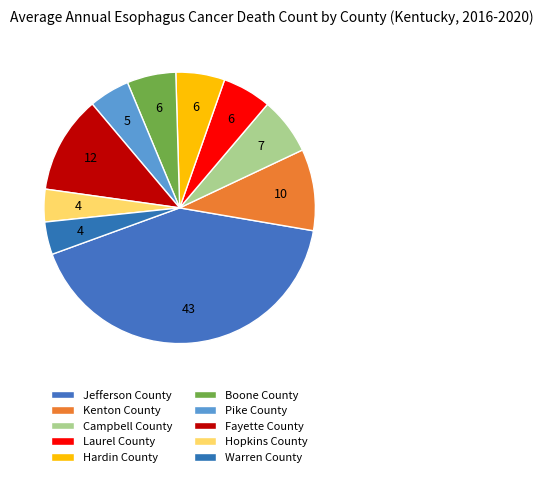

Which slice is the largest?

Jefferson County